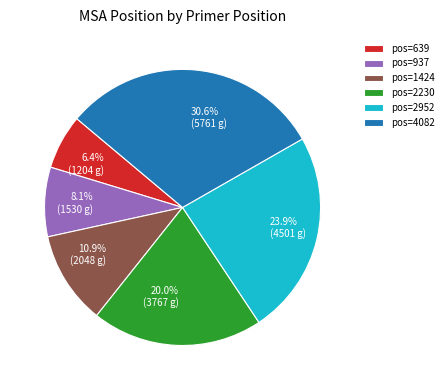

What is the ratio of the value at 20.0% (3767 g) to the value at 6.4% (1204 g)?

3.1